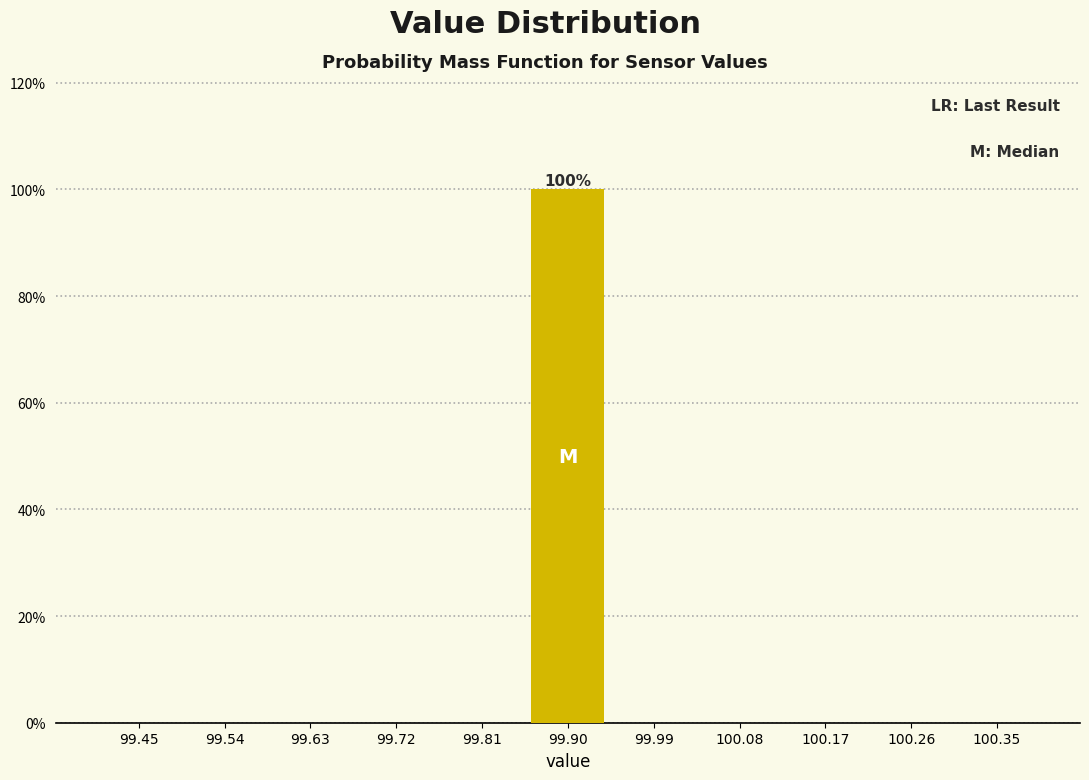

Which range on the x-axis has the tallest bar?

99.85 to 99.95